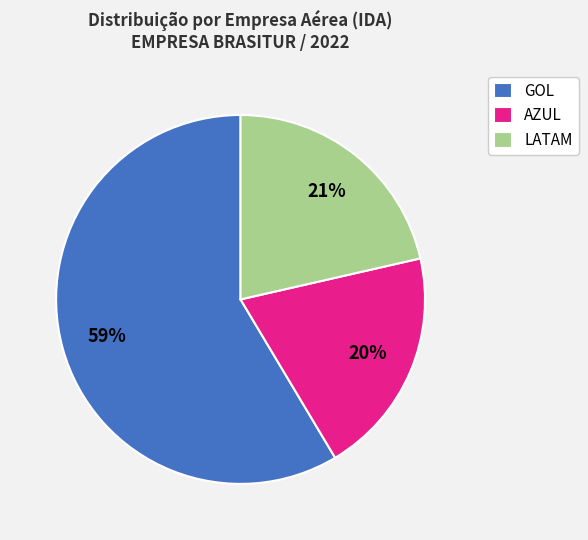

Which has a higher value, AZUL or GOL?

GOL